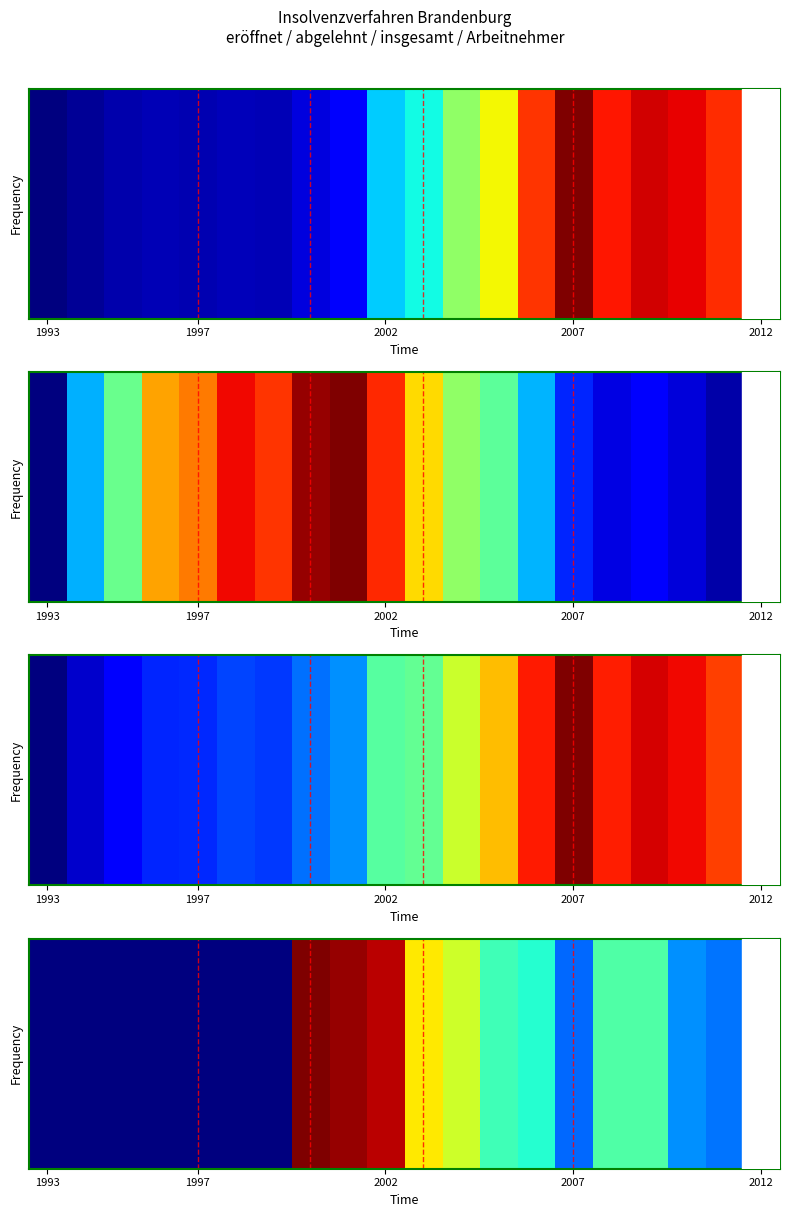

What is the average value?

0.4